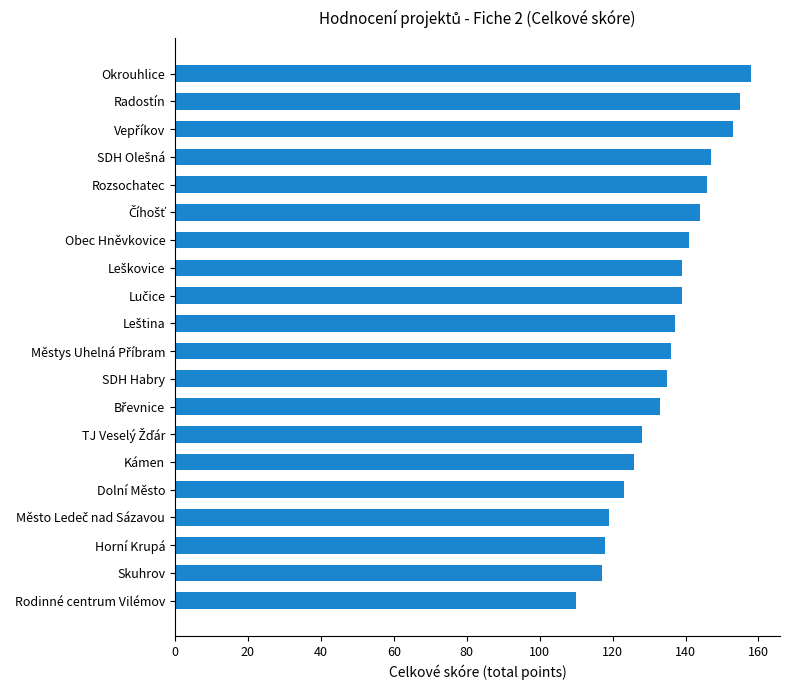

Read the value at Rozsochatec, to the nearest 10.

150